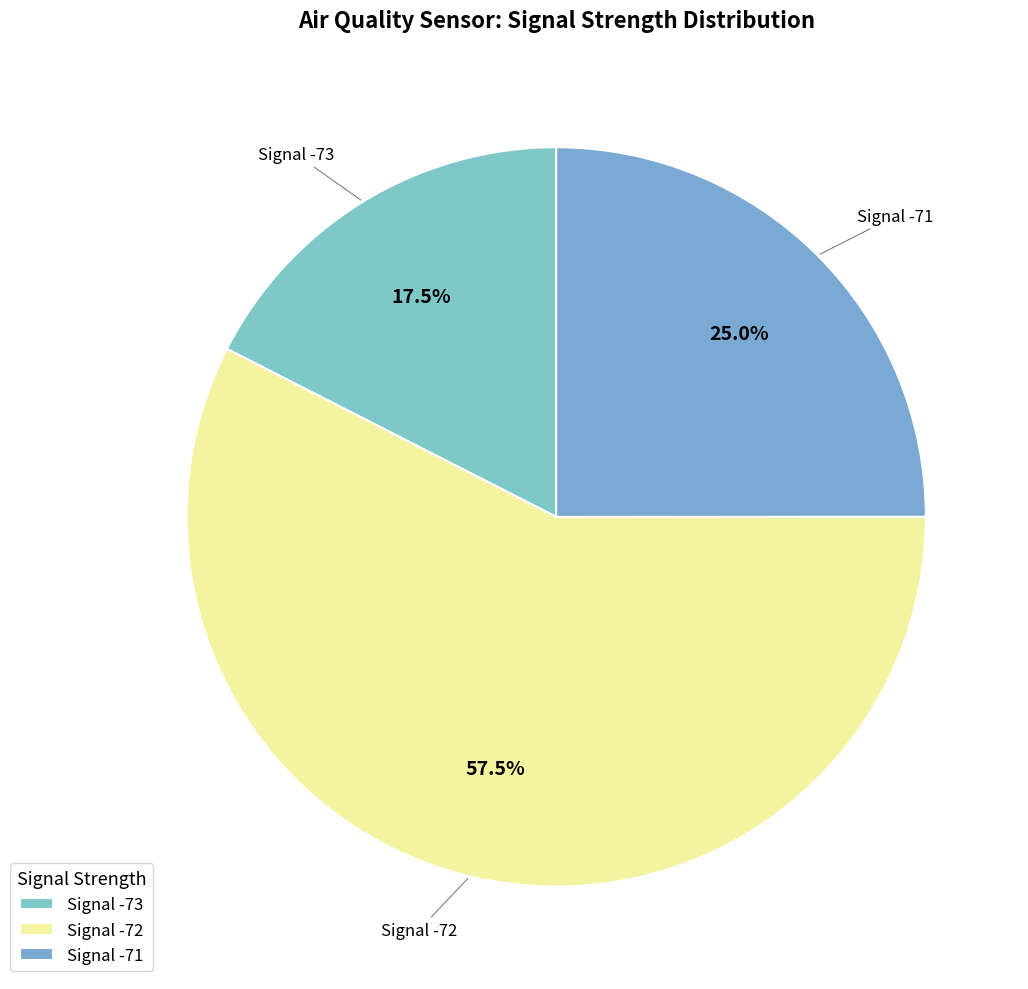

How many slices are in this pie chart?

3